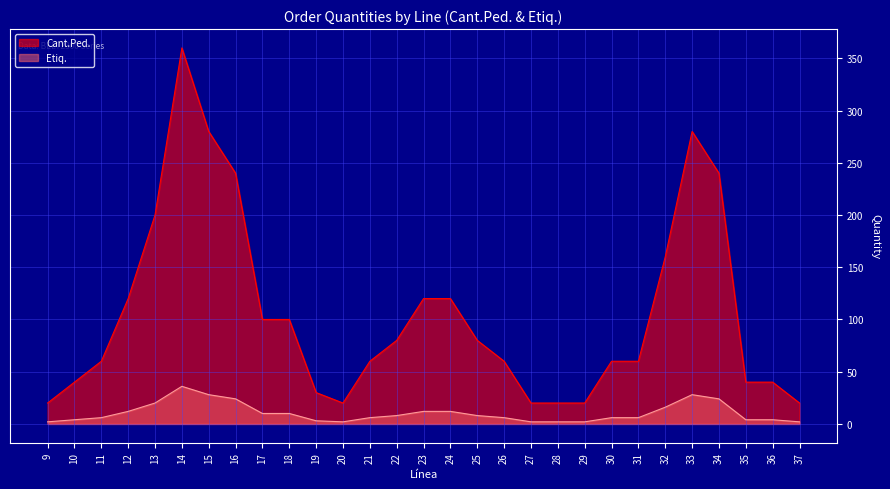

What is the difference between the highest and lowest values at 23?

108